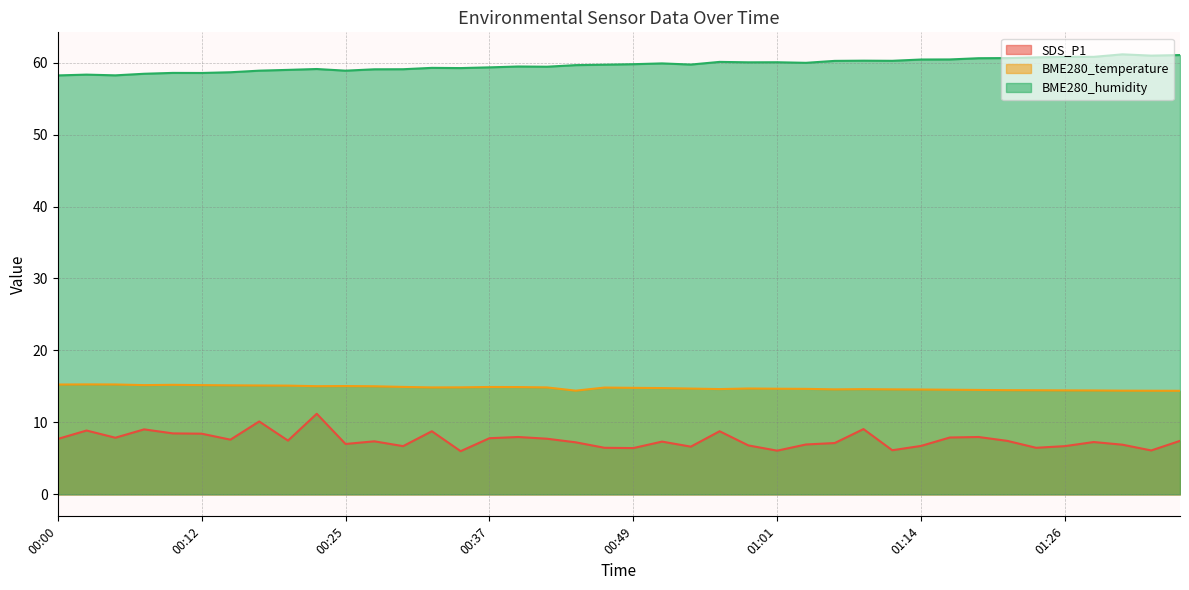

Does the chart display data point markers on the line(s)?

No